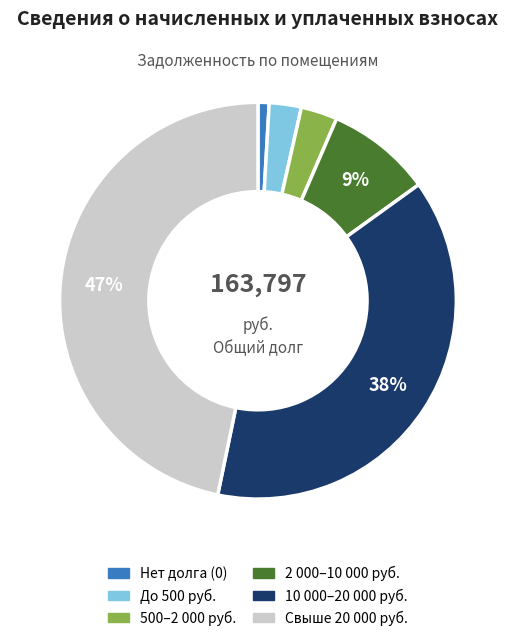

To the nearest percent, what is the difference between the largest and smallest slice percentages?

46%